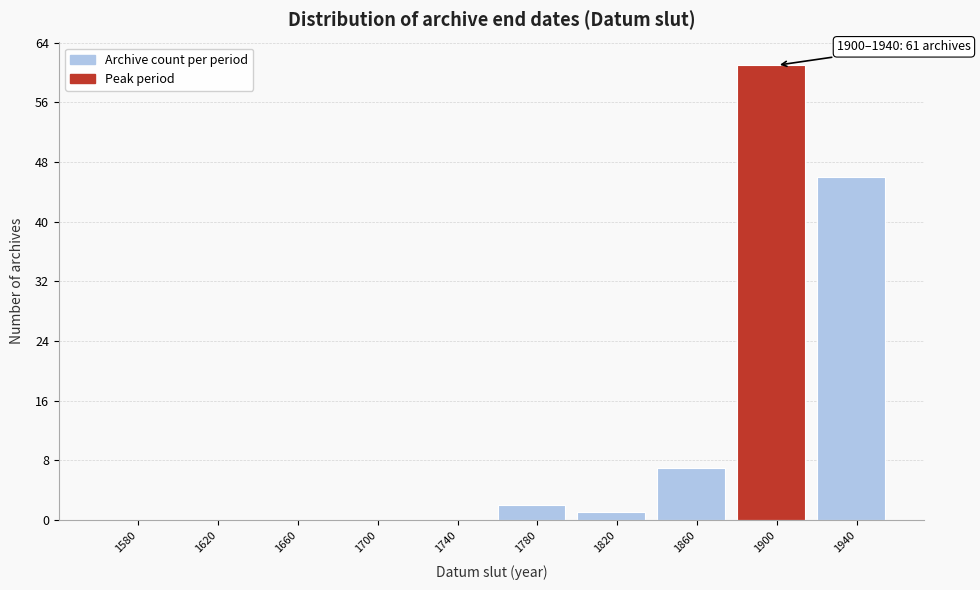

Reading right to left, extract all data points from this chart.

1940=46	1900=61	1860=7	1820=1	1780=2	1740=0	1700=0	1660=0	1620=0	1580=0